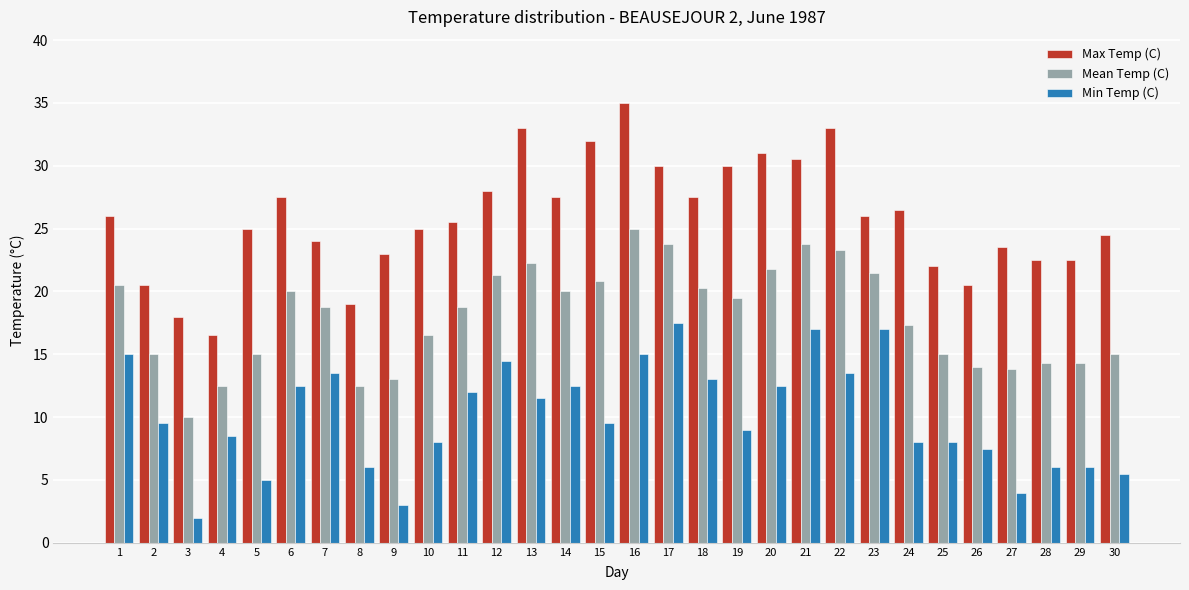

Which series has the largest range (max minus min)?

Max Temp (C)